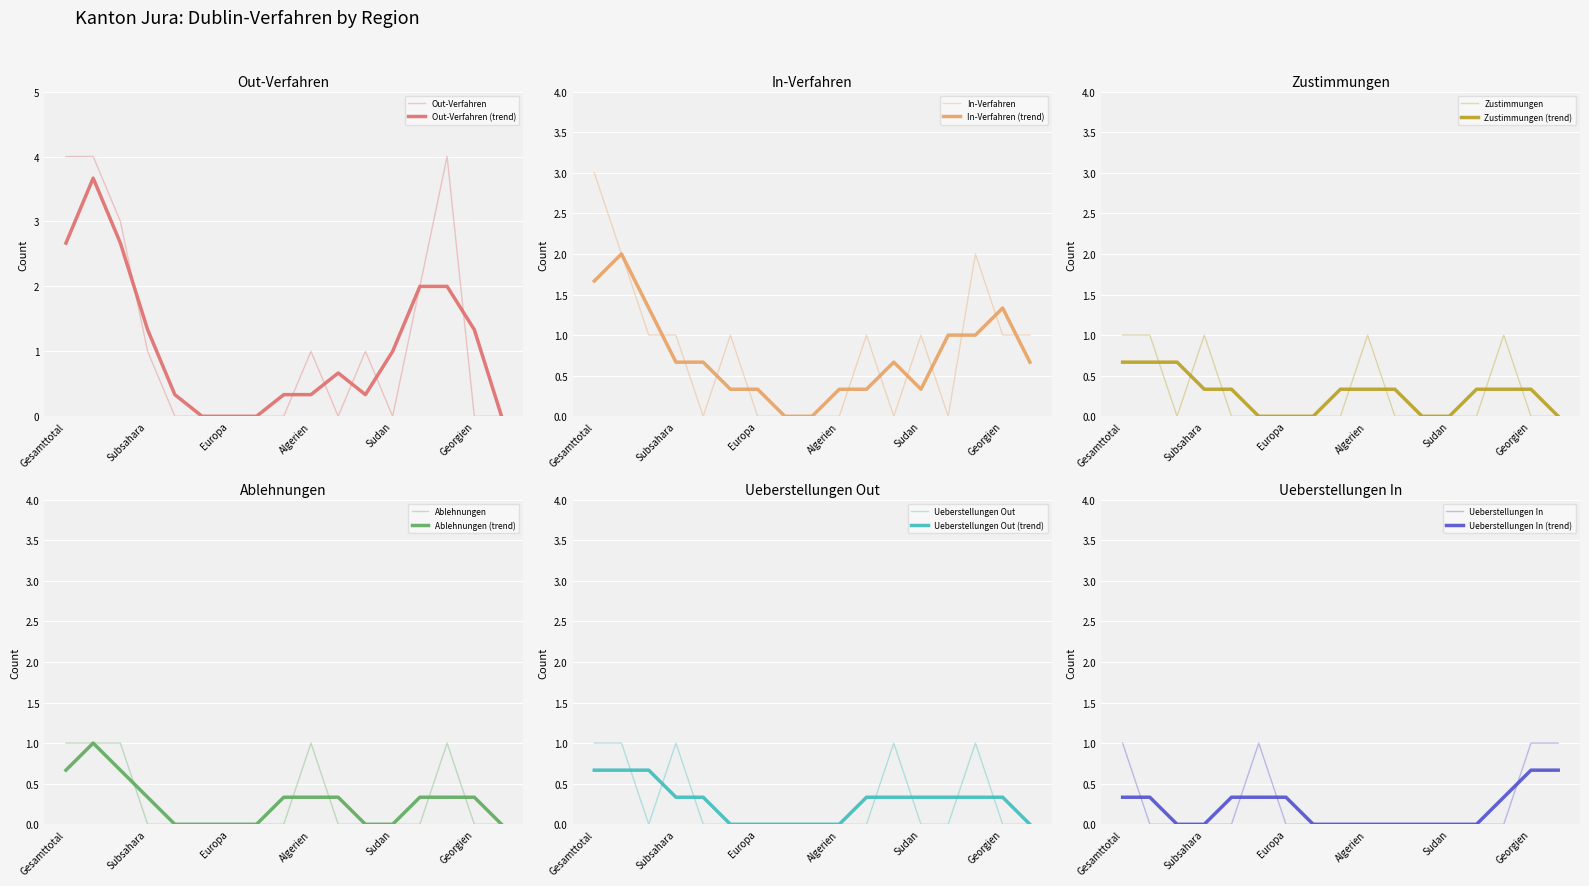

How many times do Ablehnungen and Zustimmungen cross each other?

1